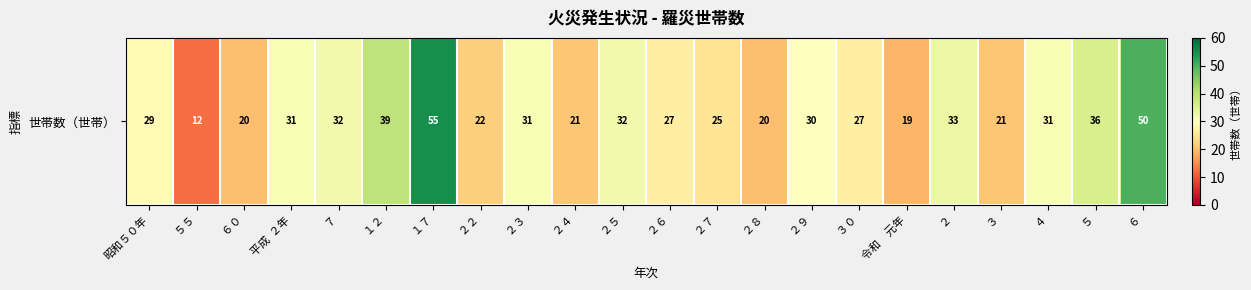

The chart shows a value of 39 at 　　１２. True or false?

True